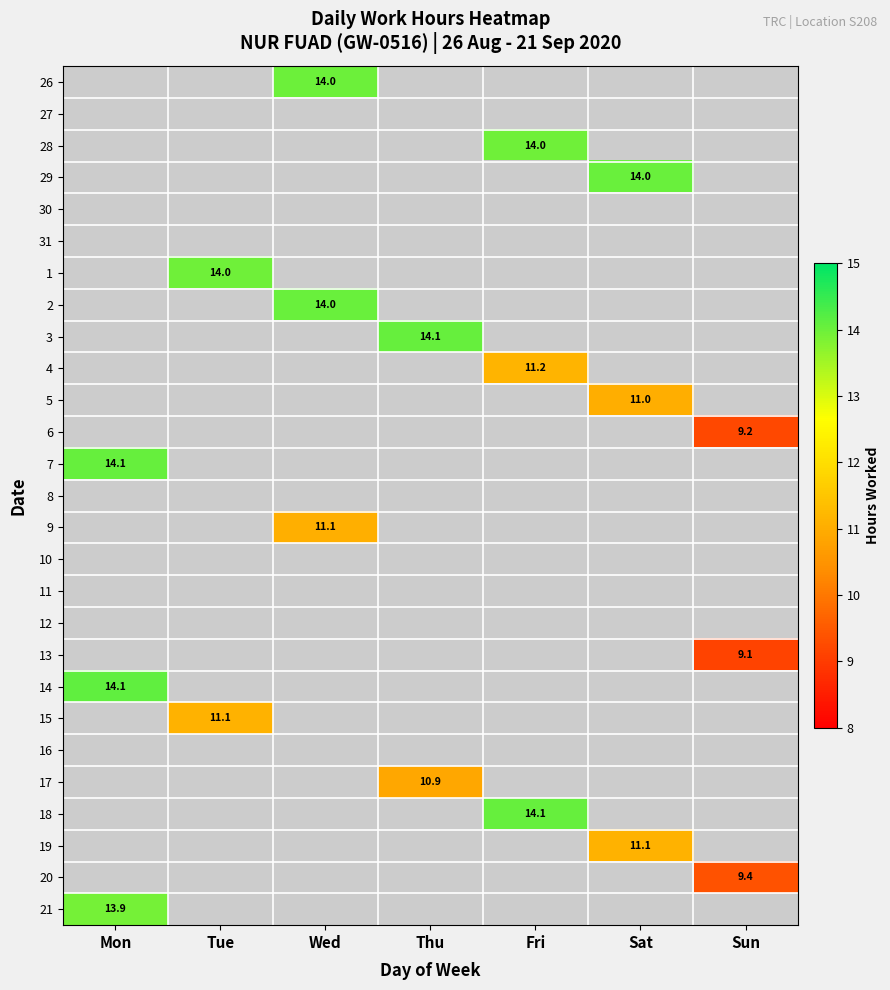

At which category does the chart reach its peak across all series?

Mon